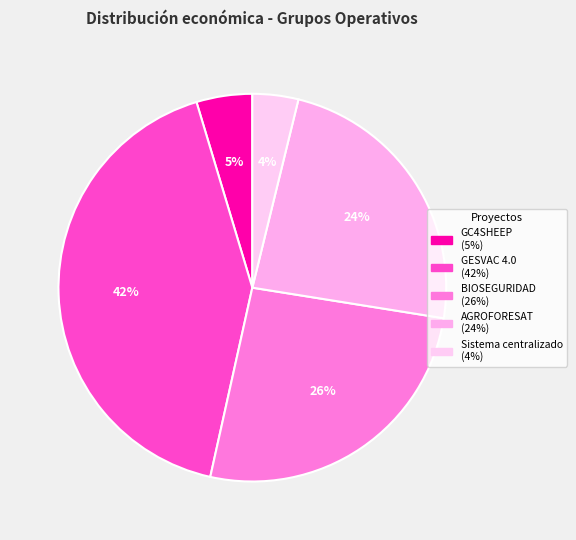

How many segments does this pie chart have?

5